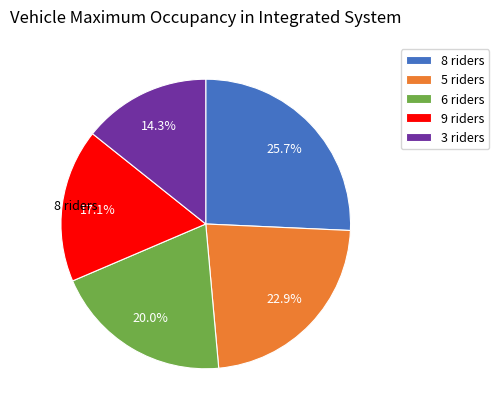

Rank the categories by value from highest to lowest.

8 riders, 5 riders, 6 riders, 9 riders, 3 riders